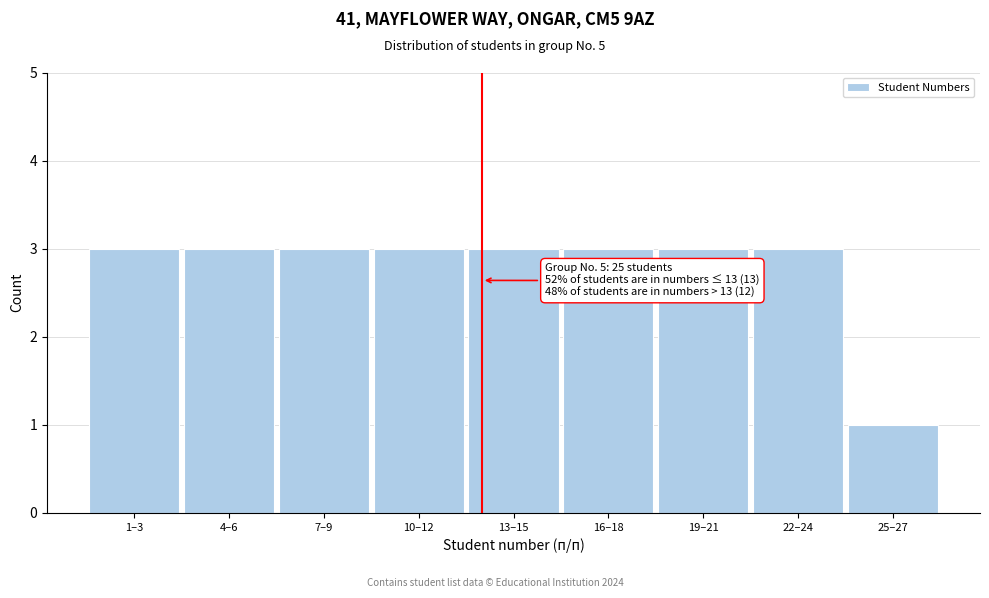

Reading left to right, extract all data points from this chart.

3	3	3	3	3	3	3	3	1